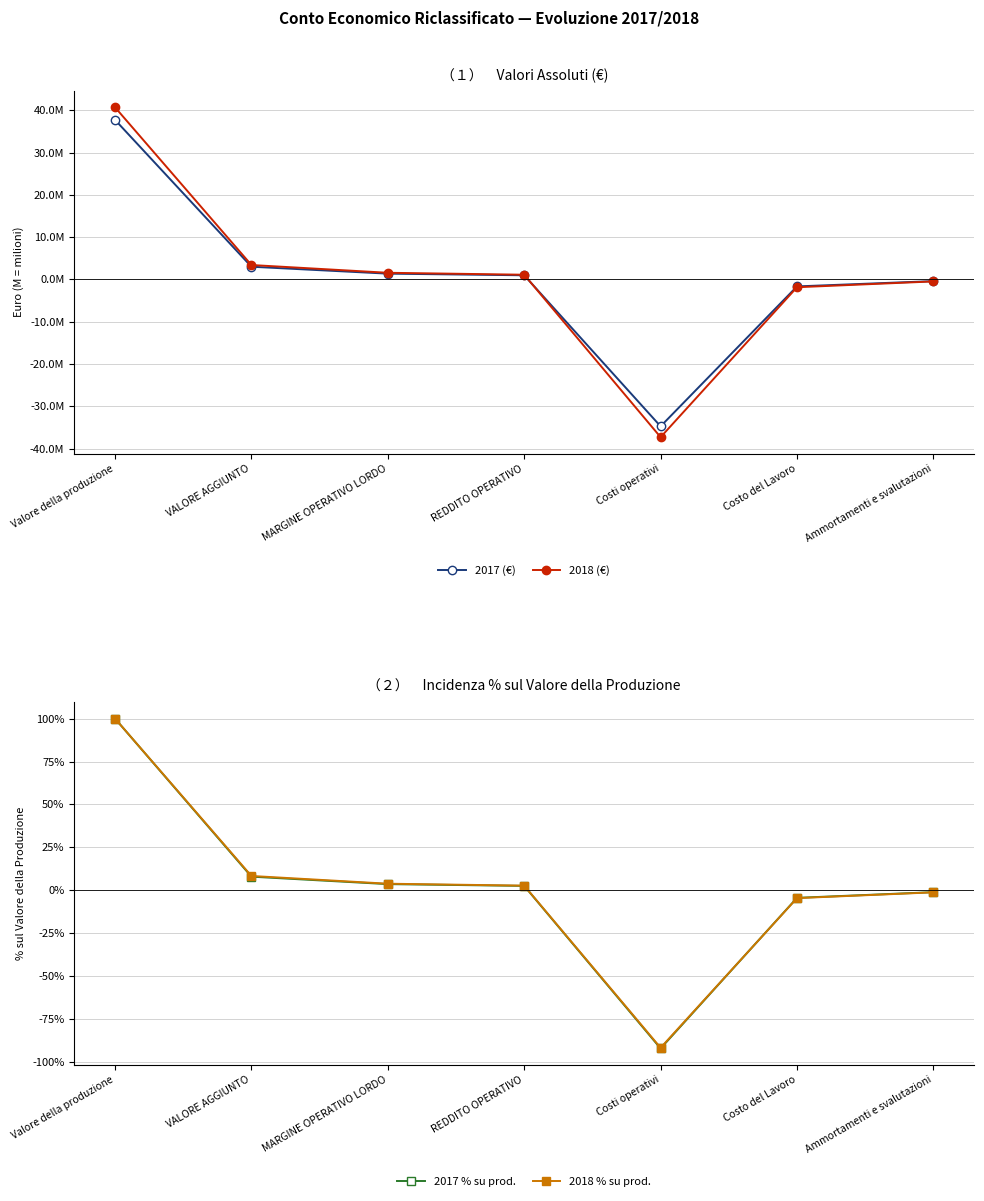

At which label does 2018 % su prod. reach its minimum?

Costi operativi